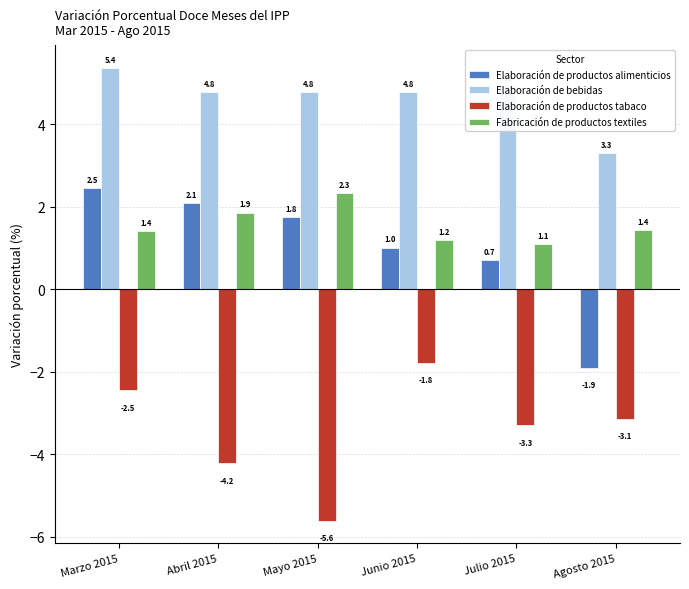

Between Marzo 2015 and Julio 2015, which series saw the biggest shift?

Elaboración de productos alimenticios